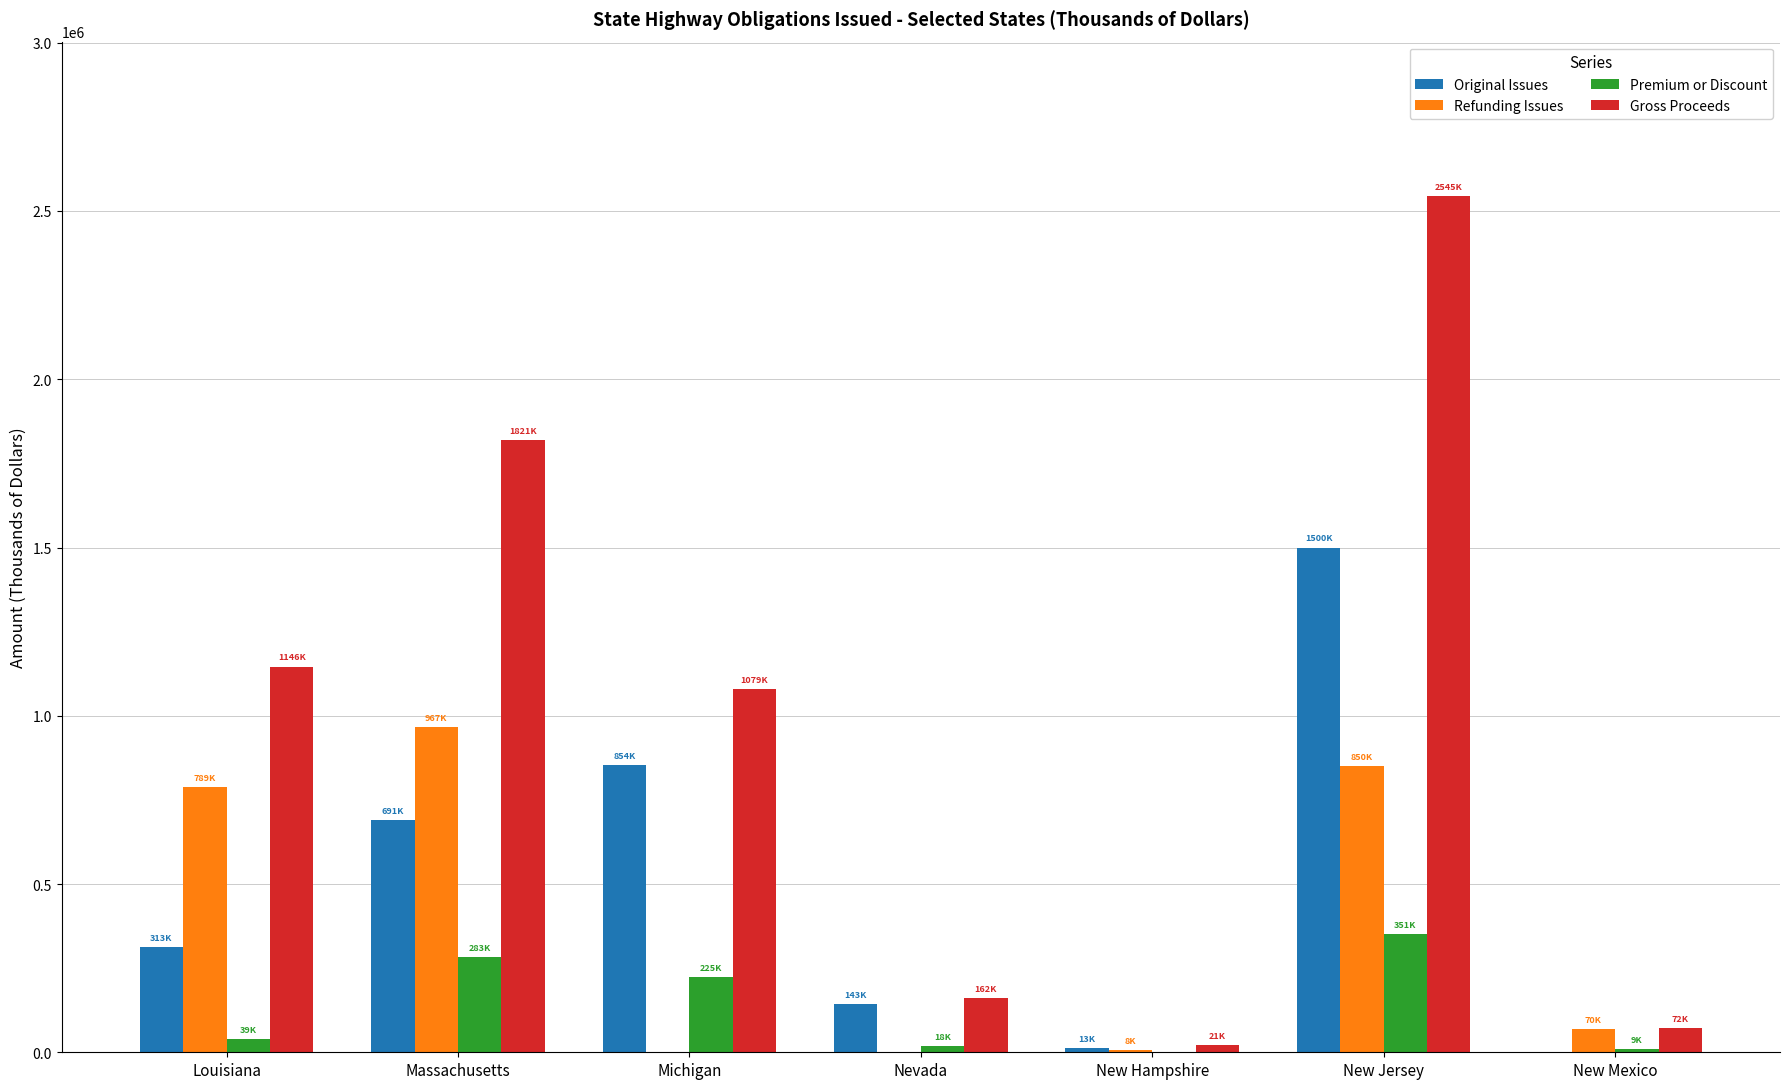

How many data points does each series have?

7